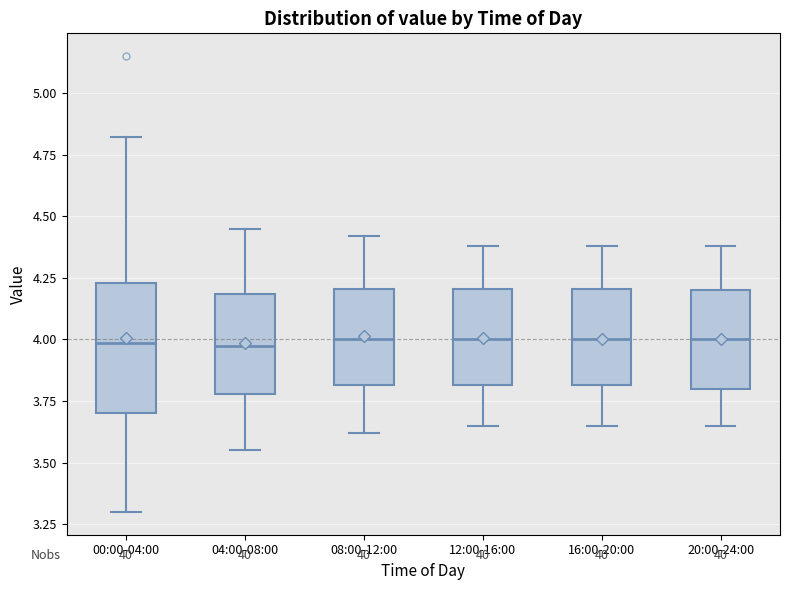

Reading left to right, transcribe this box plot: for each box, give where its median line is, the range the box spans, and where its two whiskers end, as read against the y-axis. The values are not printed on the chart, so give them approximately, as read against the axis.

00:00-04:00: median 4.00, box 3.70 to 4.25, whiskers 3.30 to 4.80
04:00-08:00: median 4.00, box 3.80 to 4.20, whiskers 3.55 to 4.45
08:00-12:00: median 4.00, box 3.80 to 4.20, whiskers 3.60 to 4.40
12:00-16:00: median 4.00, box 3.80 to 4.20, whiskers 3.65 to 4.40
16:00-20:00: median 4.00, box 3.80 to 4.20, whiskers 3.65 to 4.40
20:00-24:00: median 4.00, box 3.80 to 4.20, whiskers 3.65 to 4.40